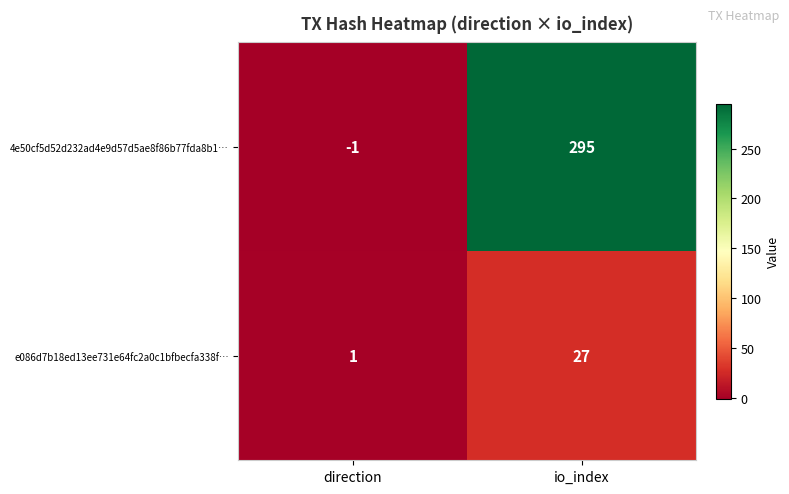

What is the difference between the e086d7b18ed13ee731e64fc2a0c1bfbecfa338f… values at direction and io_index?

26